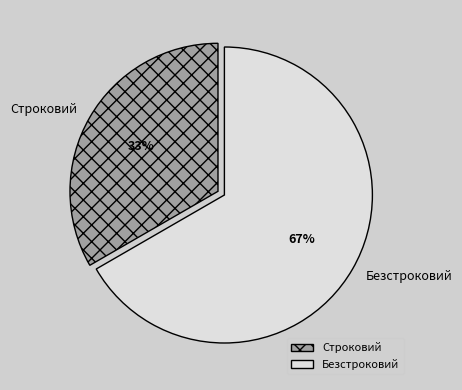

To the nearest percent, what is the combined percentage of Безстроковий and Строковий?

100%